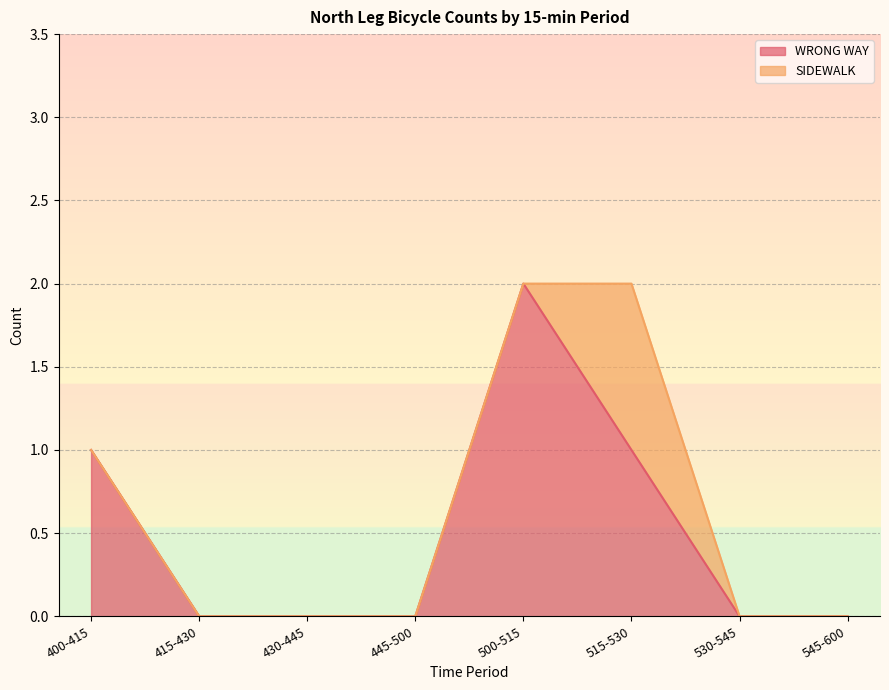

What position from the right is 400-415?

8